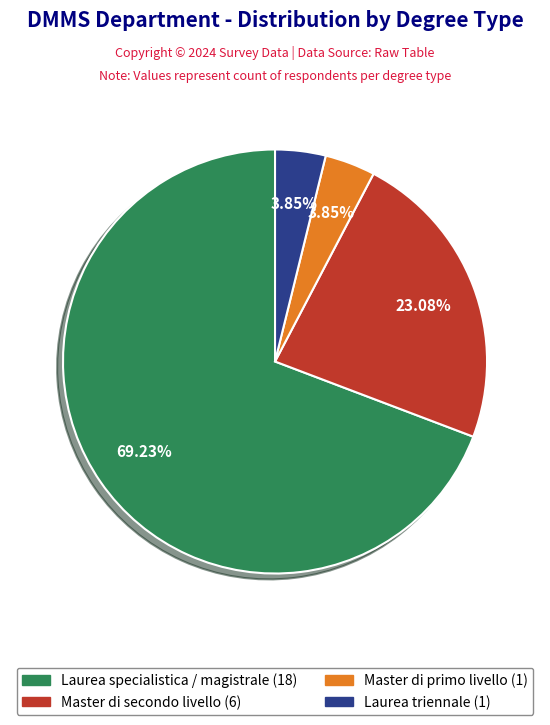

Between Laurea triennale and Laurea specialistica / magistrale, which is larger?

Laurea specialistica / magistrale